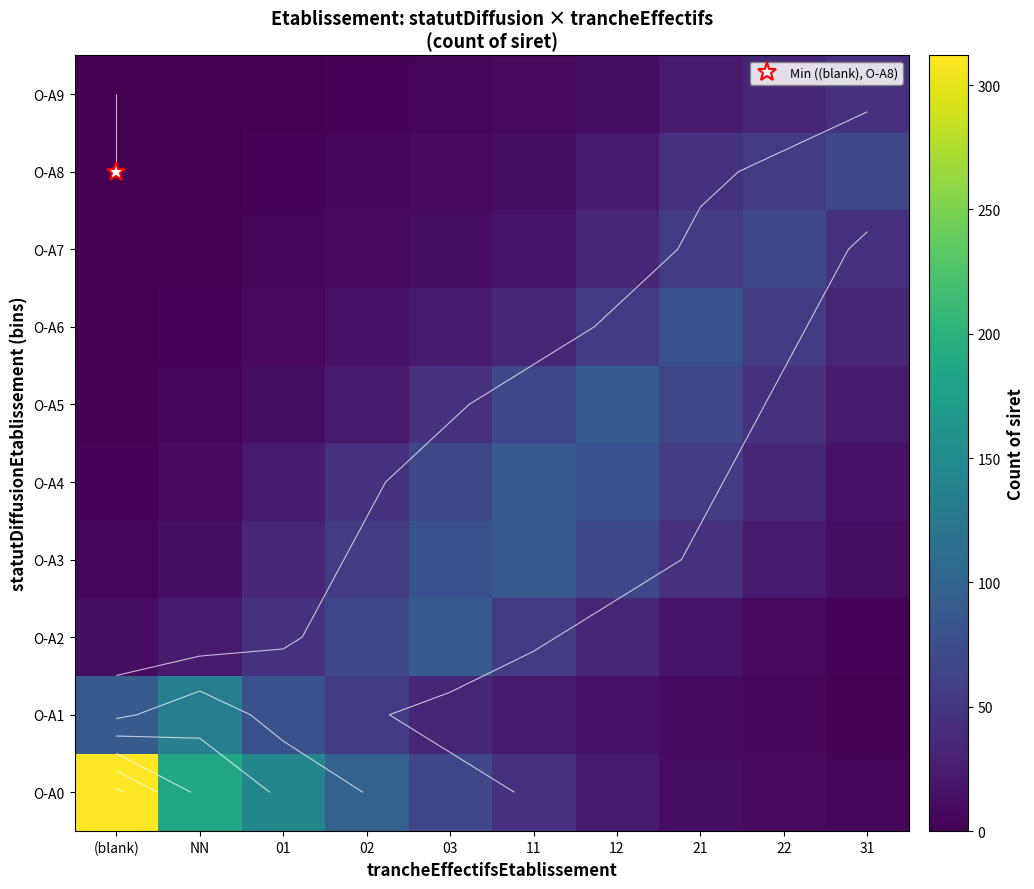

List the series in order of their peak value, lowest first.

O-A9, O-A7, O-A8, O-A6, O-A2, O-A4, O-A5, O-A3, O-A1, O-A0